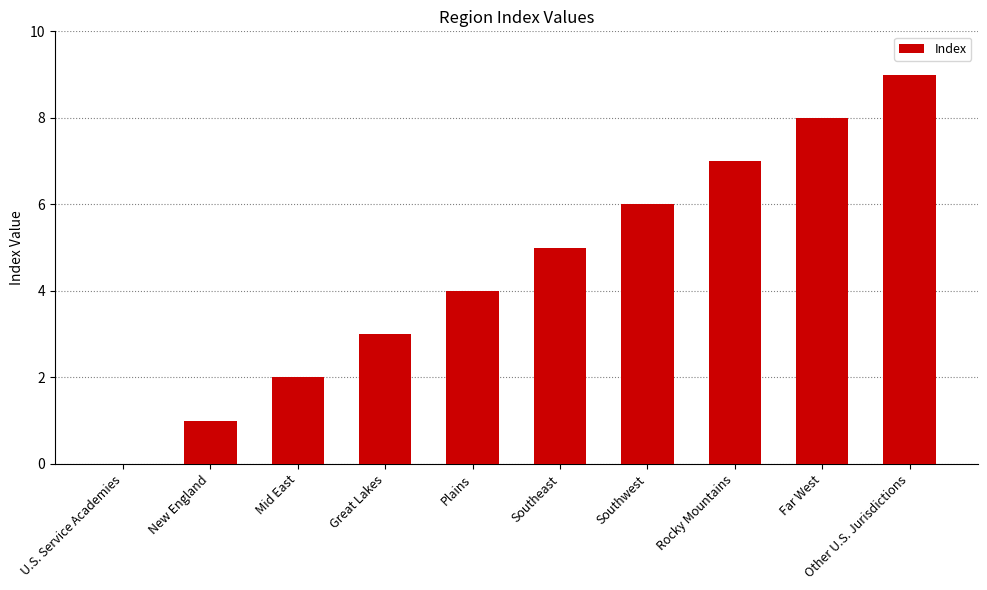

True or false: the data shows 0 at U.S. Service Academies.

True